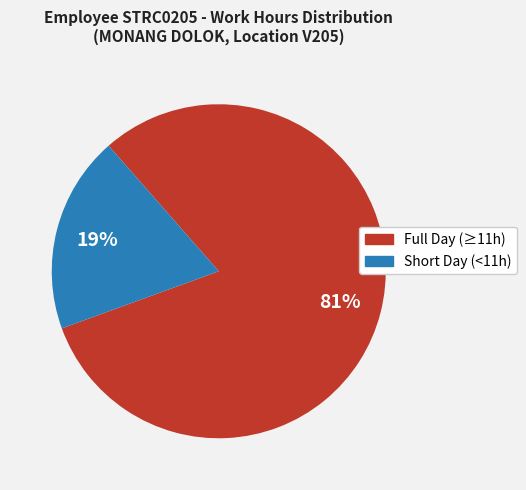

Is there any slice that represents more than half of the pie?

Yes